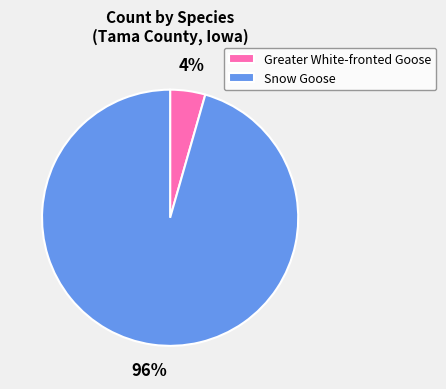

Is it true that Greater White-fronted Goose is 18% of the pie?

False